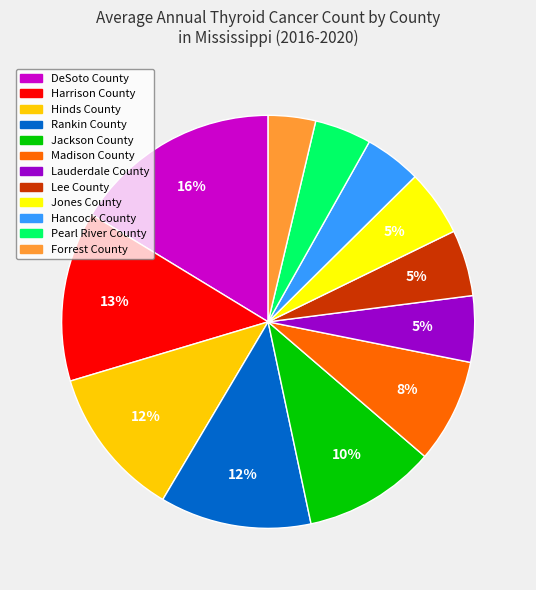

To the nearest percent, what percentage of the pie is Hancock County?

4%